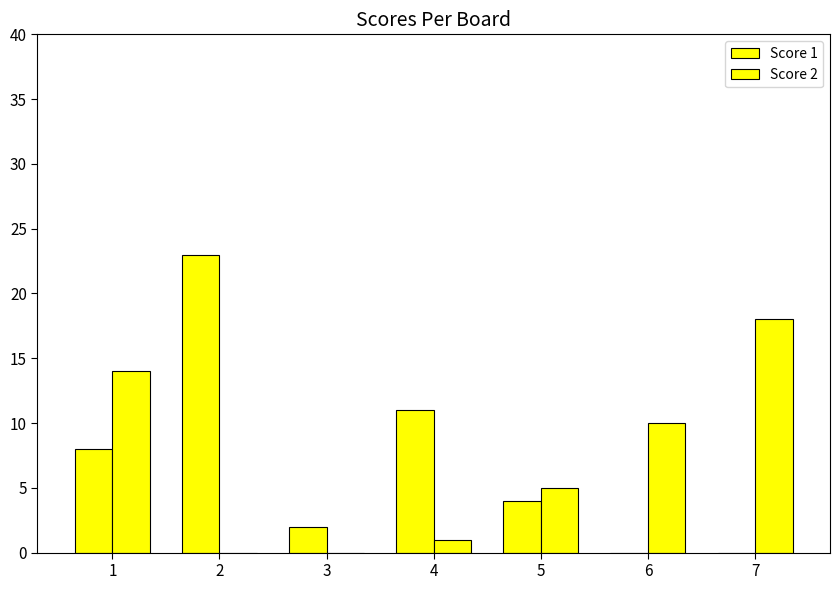

How many series are shown in this chart?

2